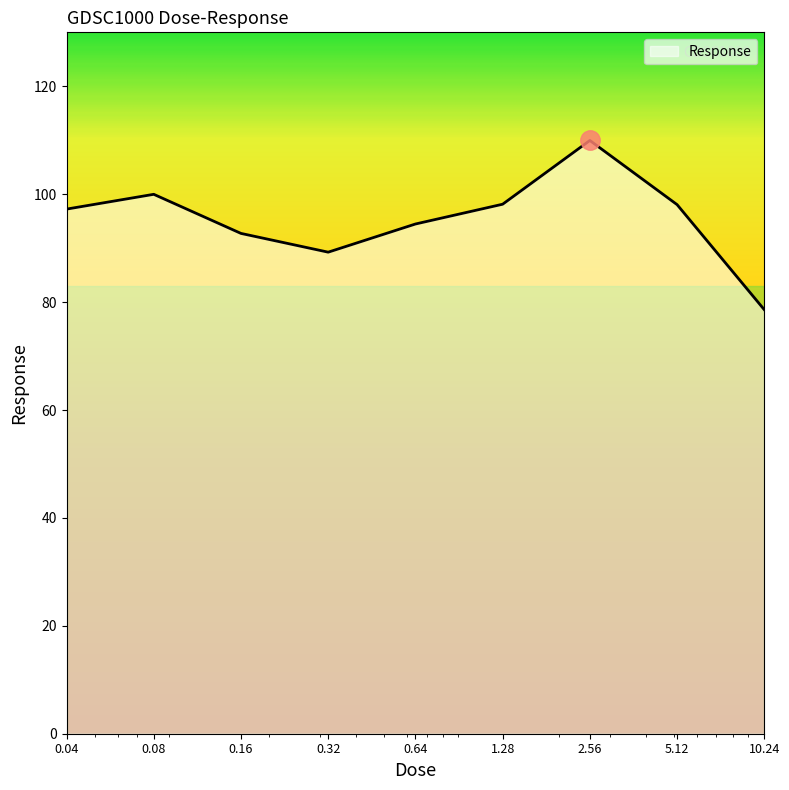

What is the greatest value displayed?

110.0